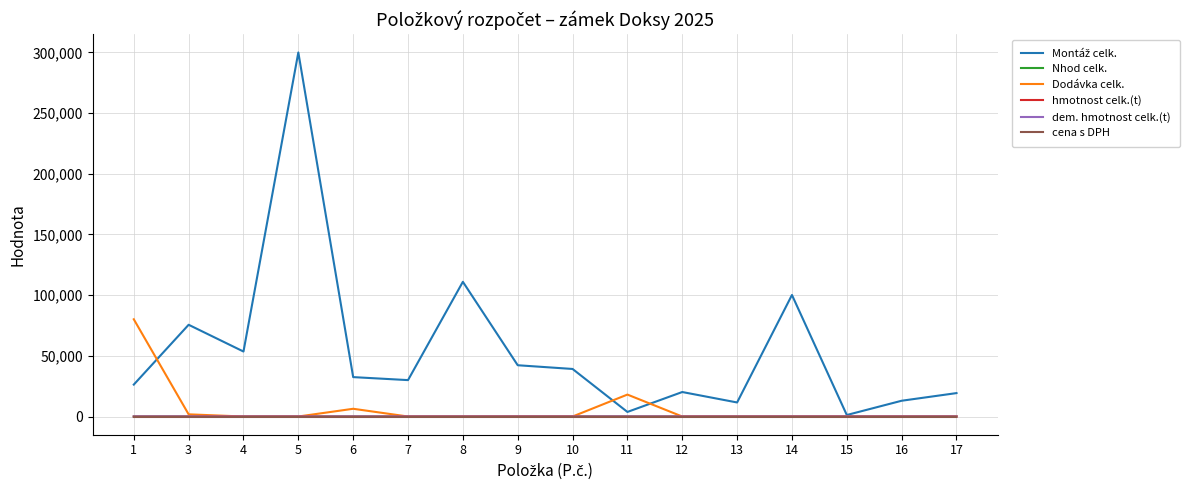

What is the greatest value displayed?

300000.0